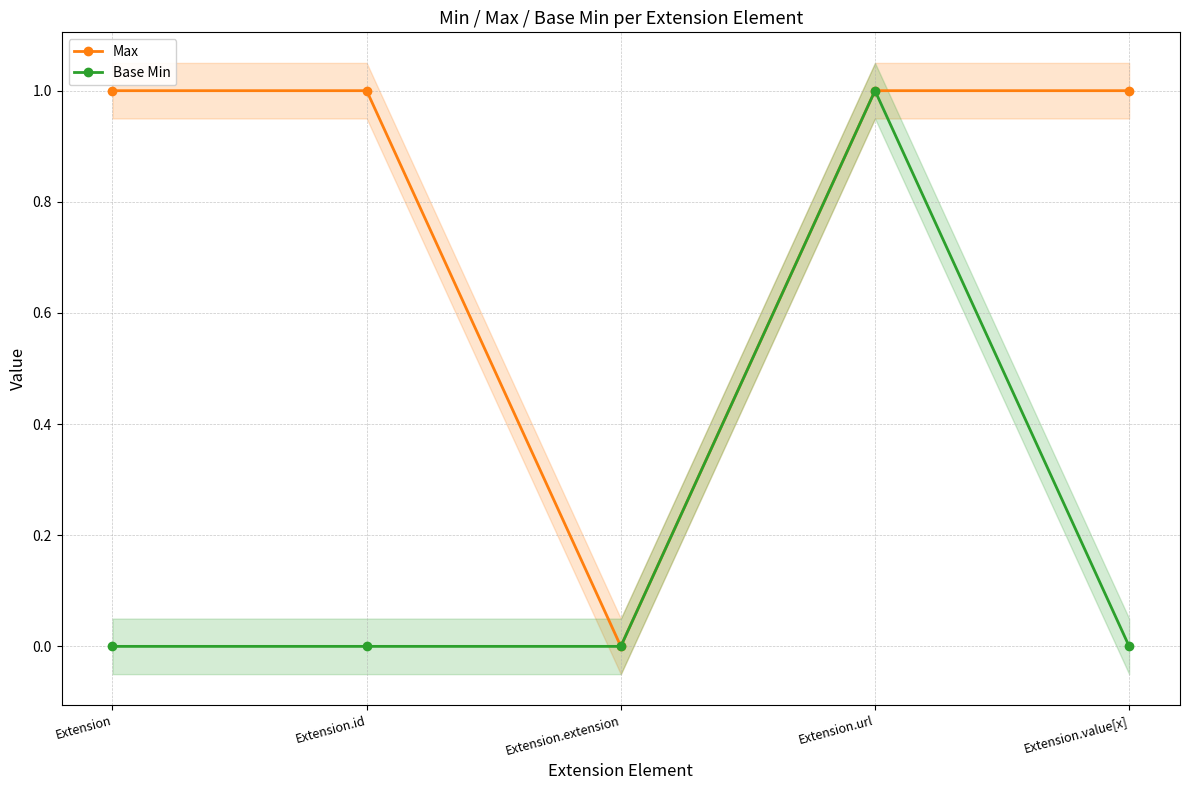

The Base Min series shows -1 at Extension.value[x]. True or false?

False